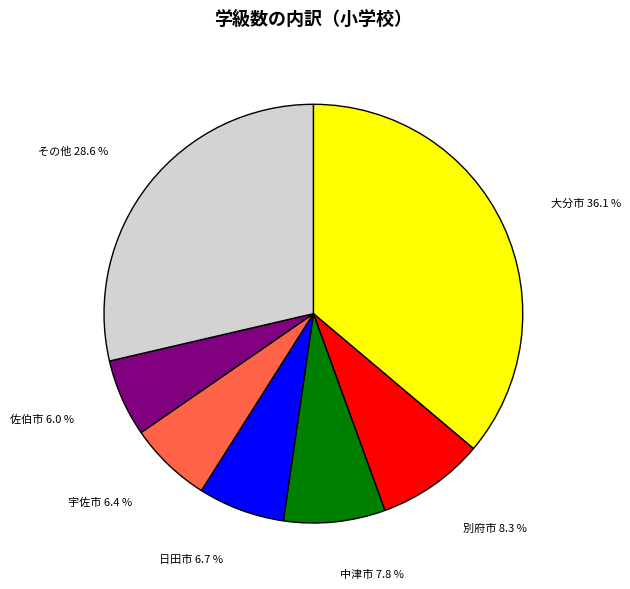

How much of the chart is everything except 宇佐市?

93.6%